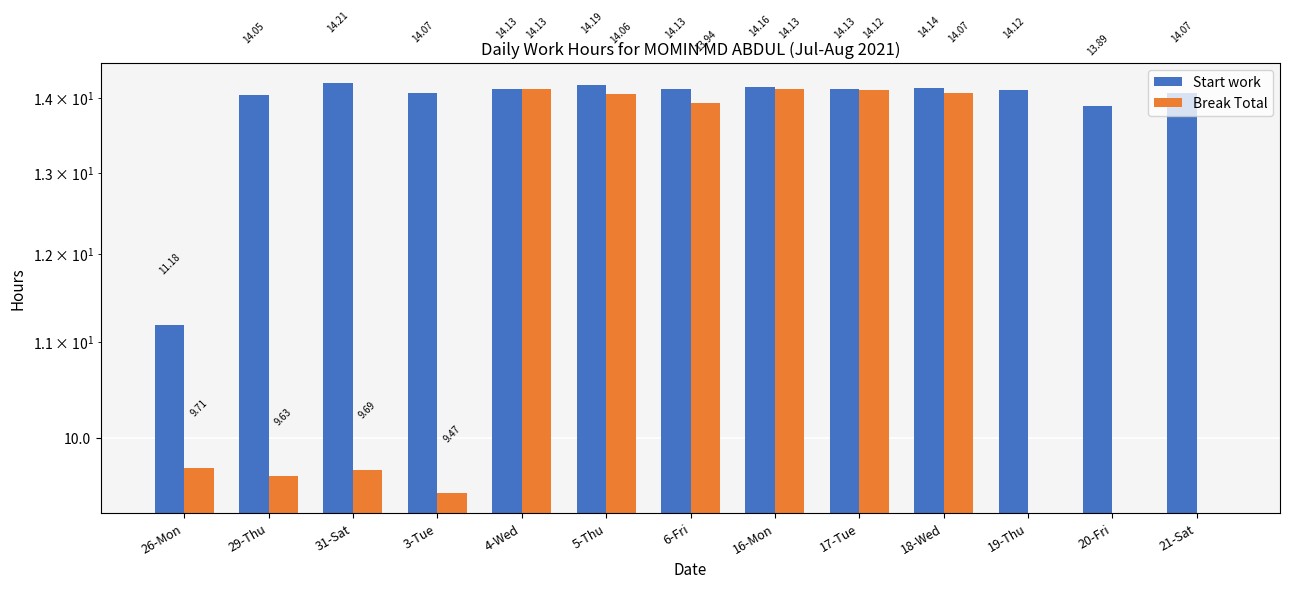

Between 29-Thu and 19-Thu, which series saw the biggest shift?

Break Total